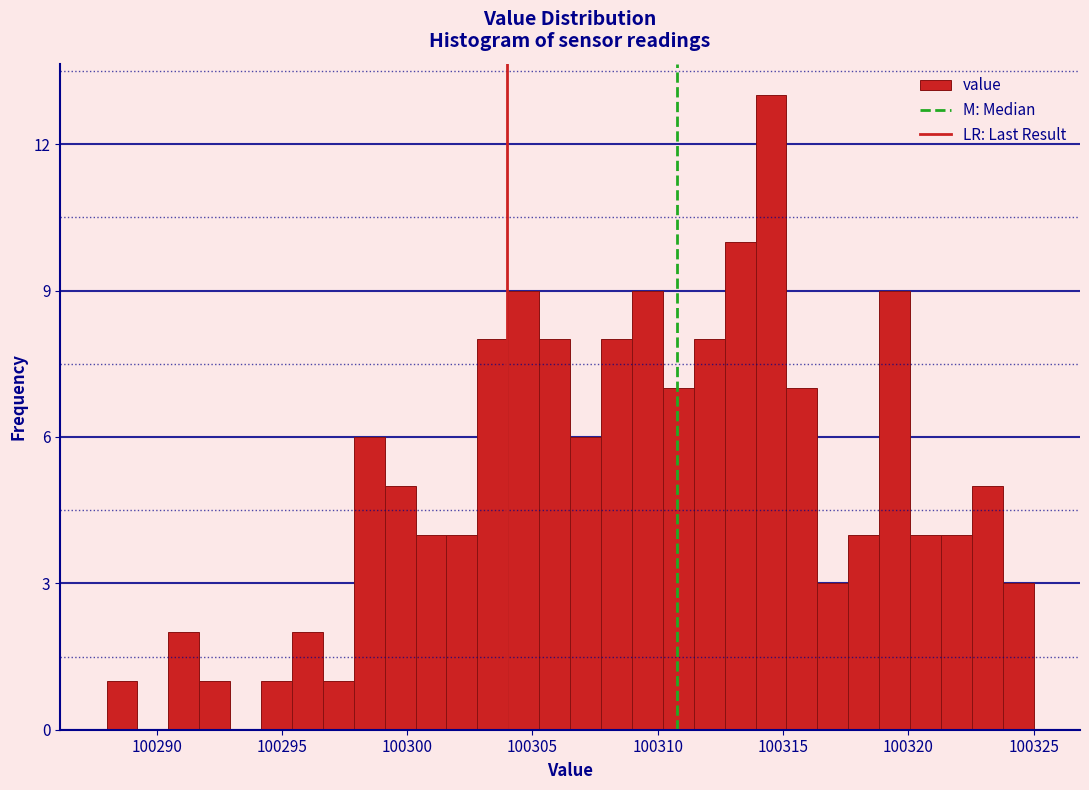

Read against the x-axis, roughly where is the centre of the tallest bar?

100314.5